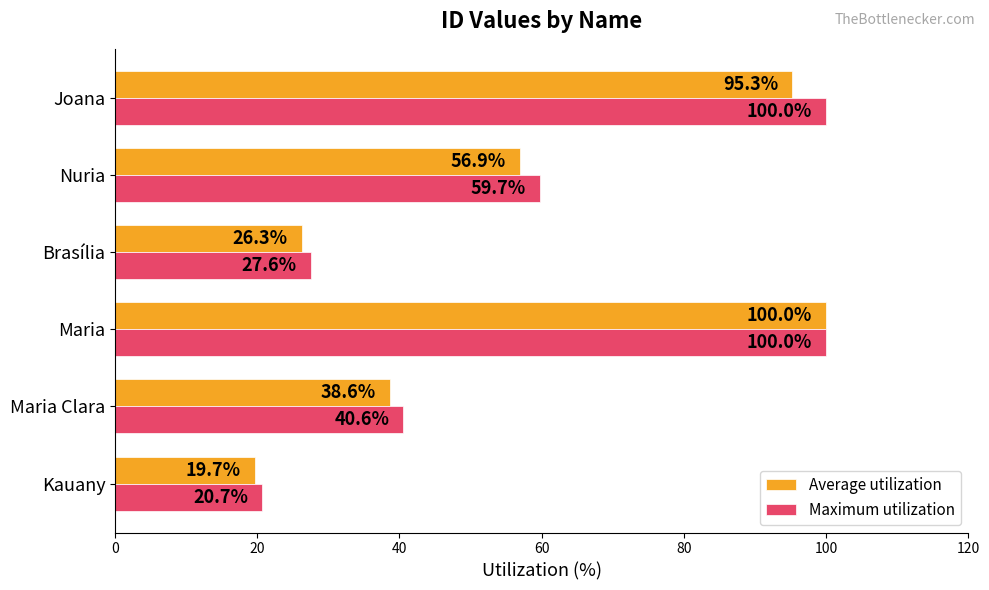

List the series in order of their overall mean, lowest first.

Average utilization, Maximum utilization